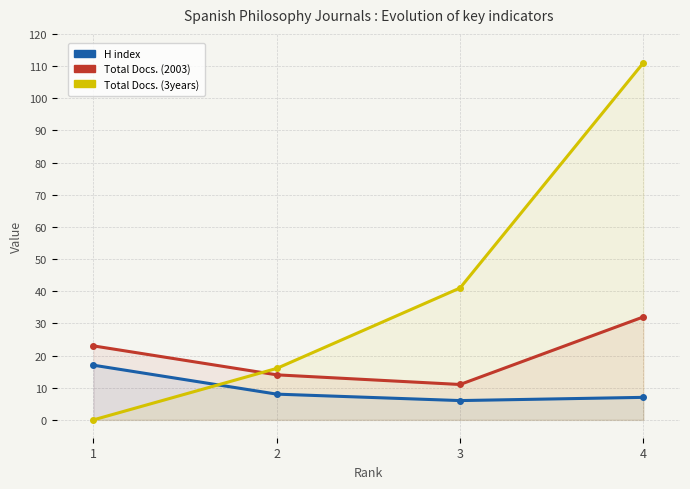

How many times do H index and Total Docs. (3years) cross each other?

1